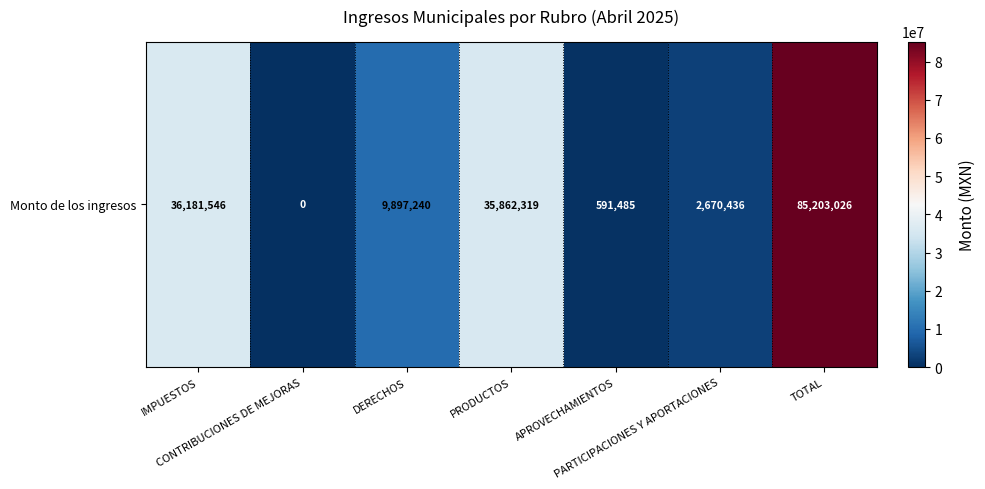

What is the difference between the values at CONTRIBUCIONES DE MEJORAS and APROVECHAMIENTOS?

591484.8